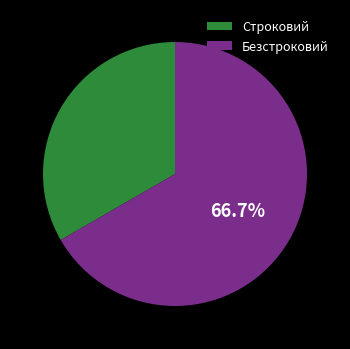

Does any single category account for the majority?

Yes